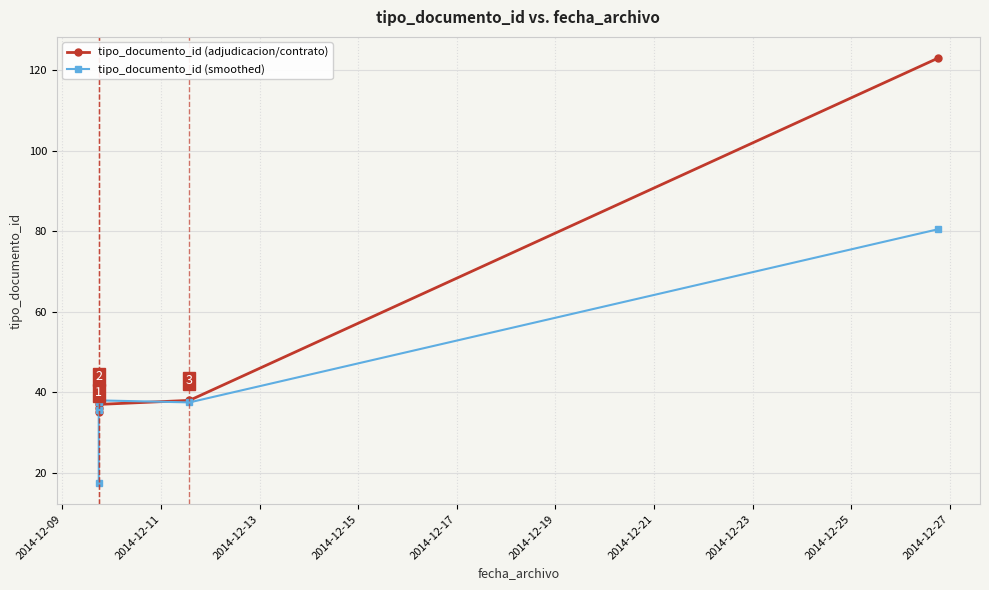

How many data points in tipo_documento_id (adjudicacion/contrato) are above 38?

2